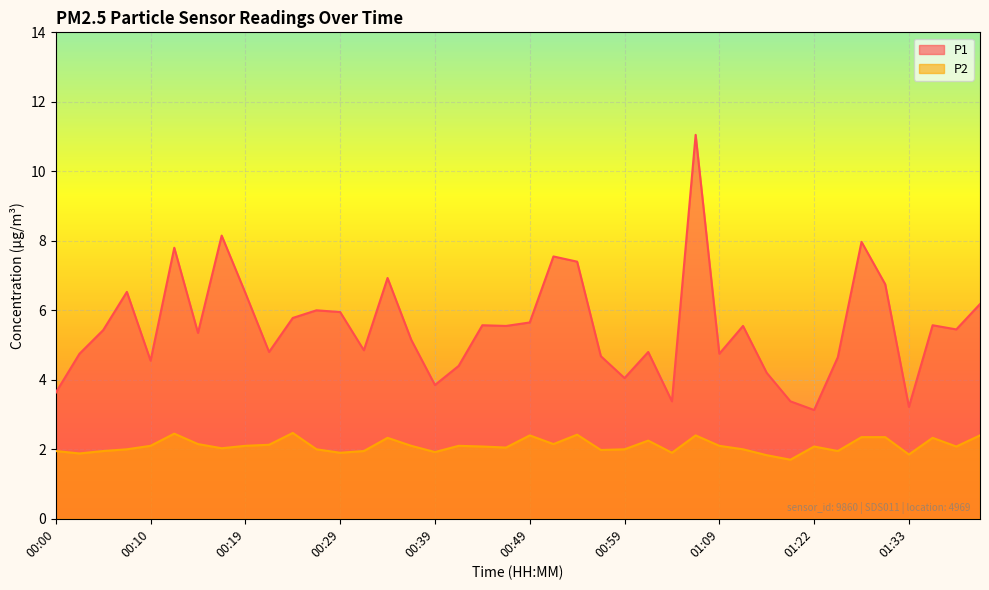

What is the spread (max minus min) of values at 00:02?

2.9